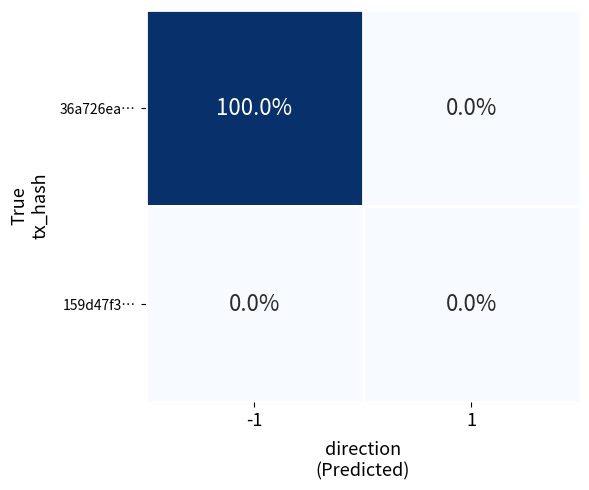

At which label is 36a726ea… closest to 0?

1